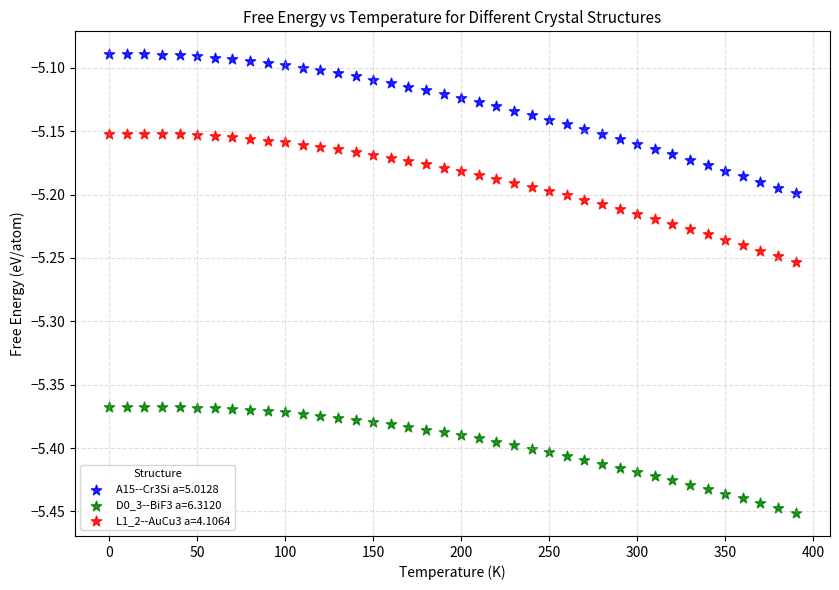

What are all the series names shown in the legend?

A15--Cr3Si a=5.0128, D0_3--BiF3 a=6.3120, L1_2--AuCu3 a=4.1064